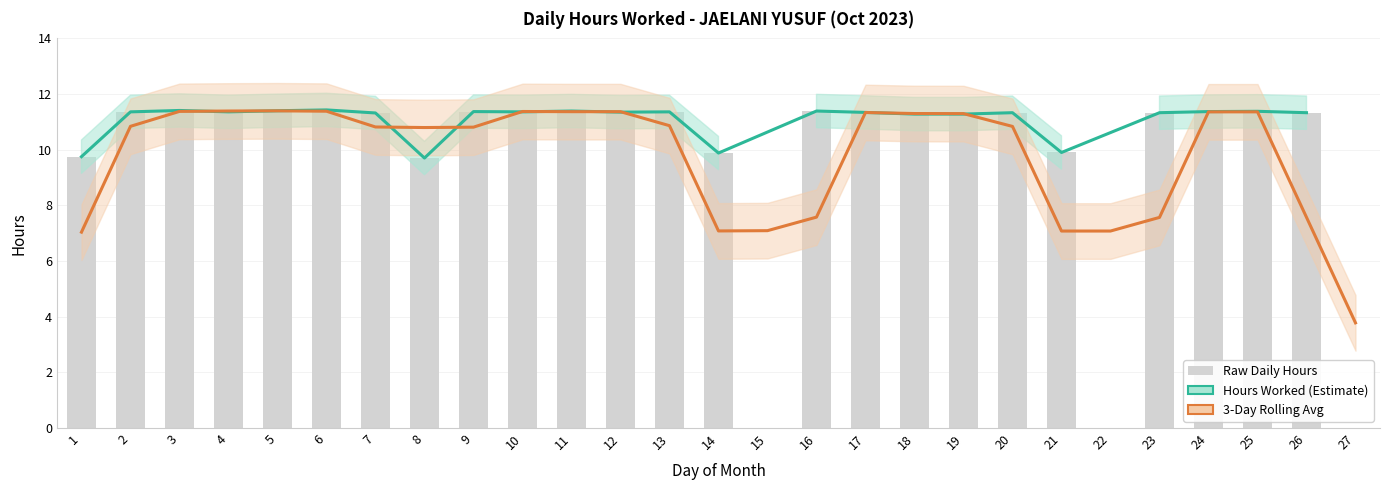

What is the value of the 8th bar from the left?

9.7